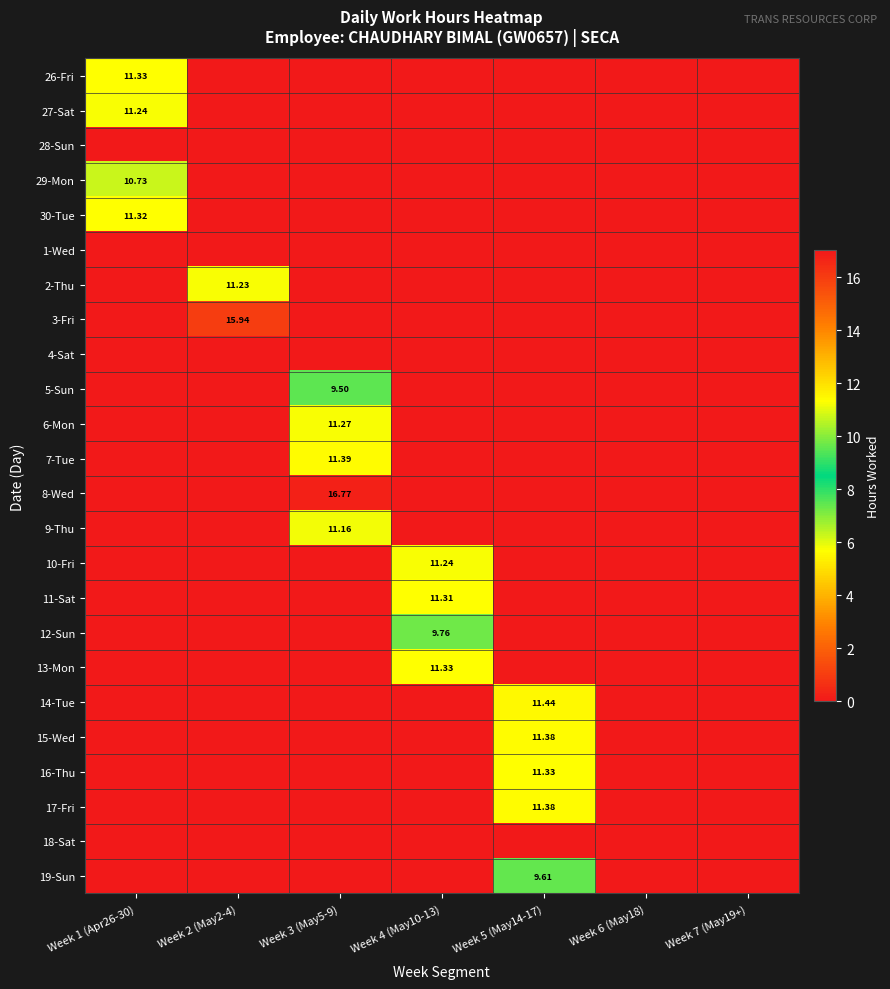

Rank the series at Week 5 (May14-17) from lowest to highest value.

26-Fri, 27-Sat, 28-Sun, 29-Mon, 30-Tue, 1-Wed, 2-Thu, 3-Fri, 4-Sat, 5-Sun, 6-Mon, 7-Tue, 8-Wed, 9-Thu, 10-Fri, 11-Sat, 12-Sun, 13-Mon, 18-Sat, 19-Sun, 16-Thu, 15-Wed, 17-Fri, 14-Tue